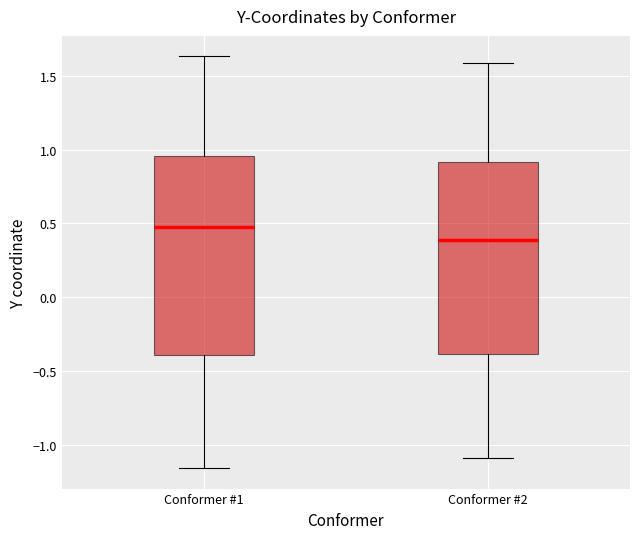

Where does the median line of the box for Conformer #1 sit on the y-axis? The values are not printed on the chart, so give them approximately, as read against the axis.

0.50